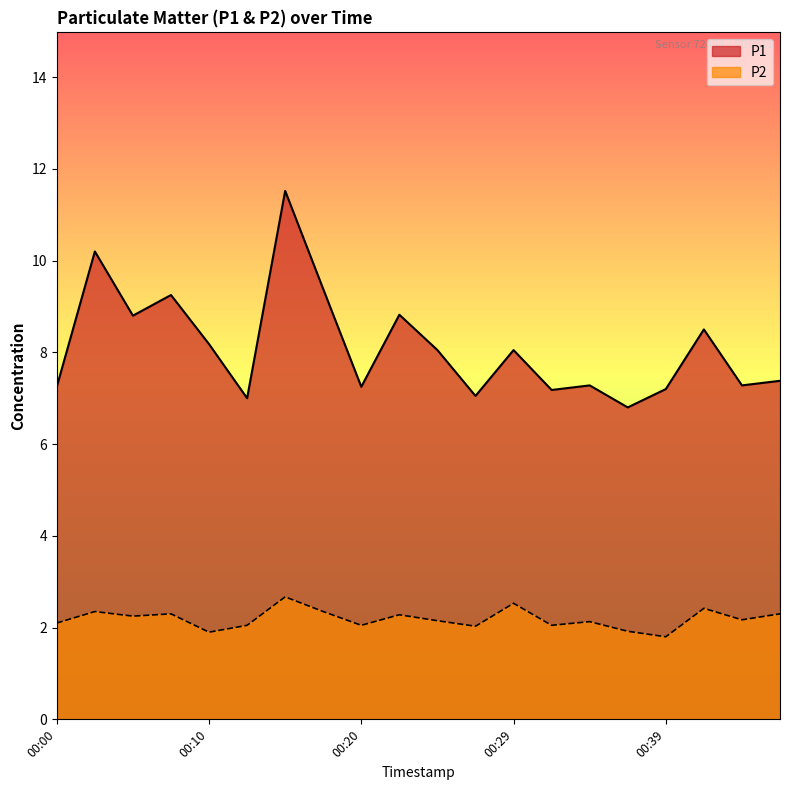

What is the difference between the P1 values at 00:20 and 00:02?

2.9